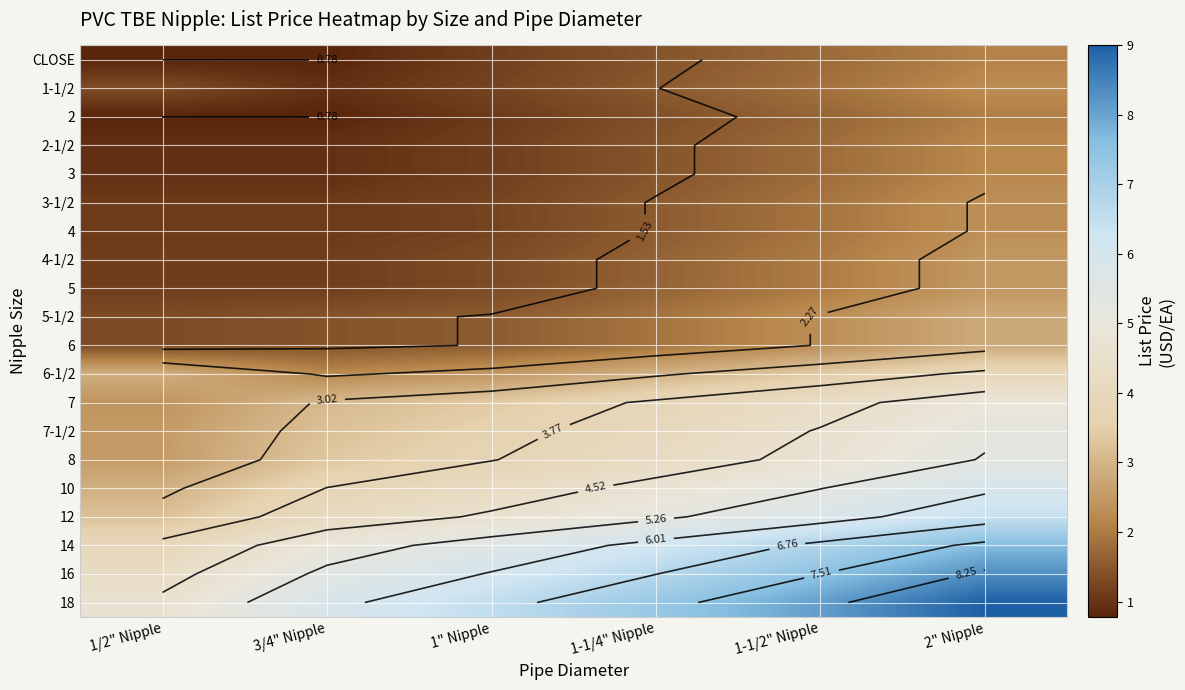

What is the average value of the CLOSE series?

1.3